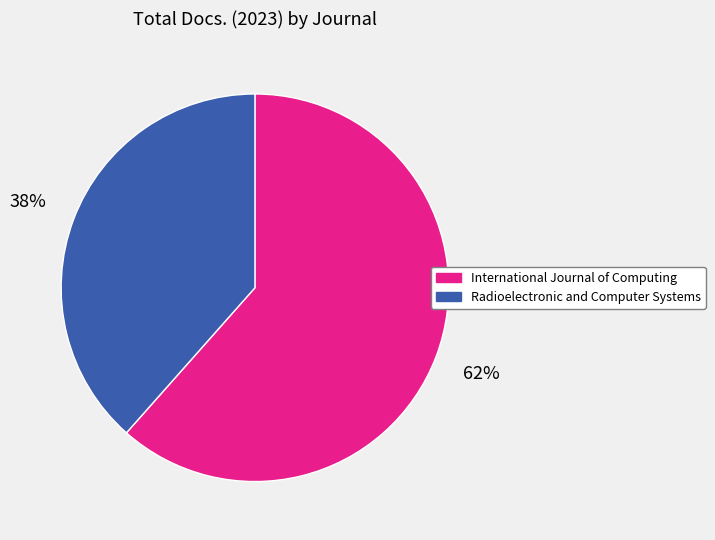

Count the number of slices in the pie.

2